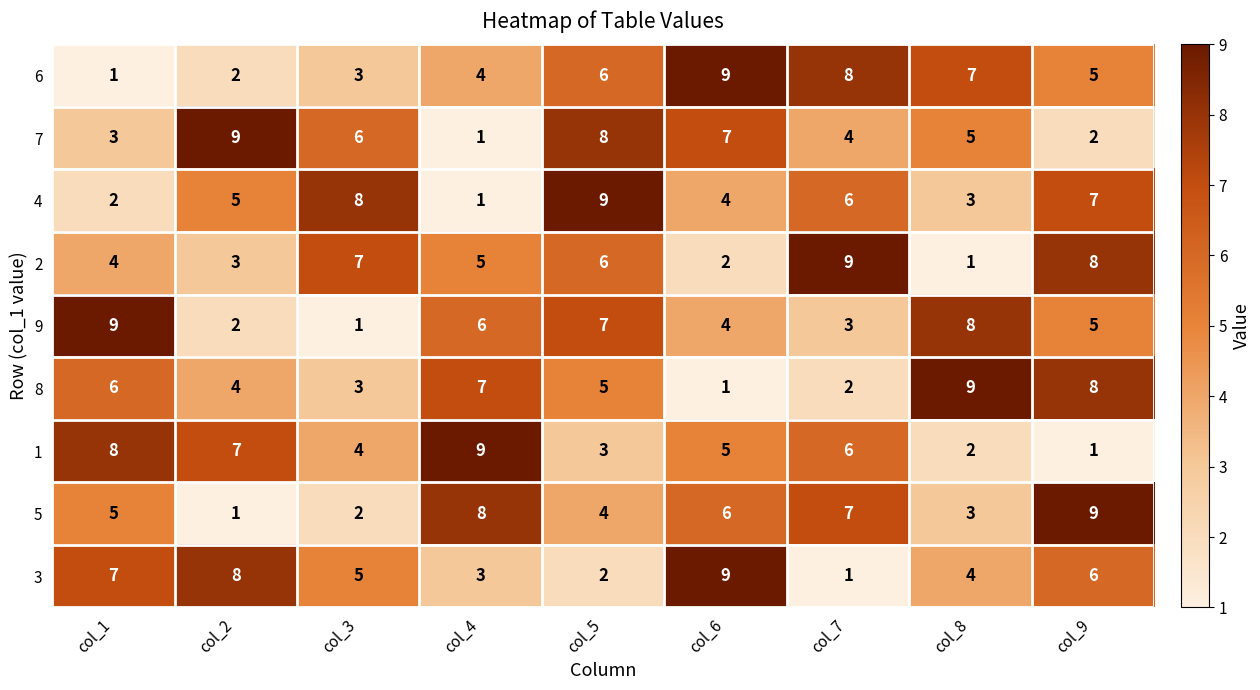

Is it true that 8 equals 8 at col_1?

False